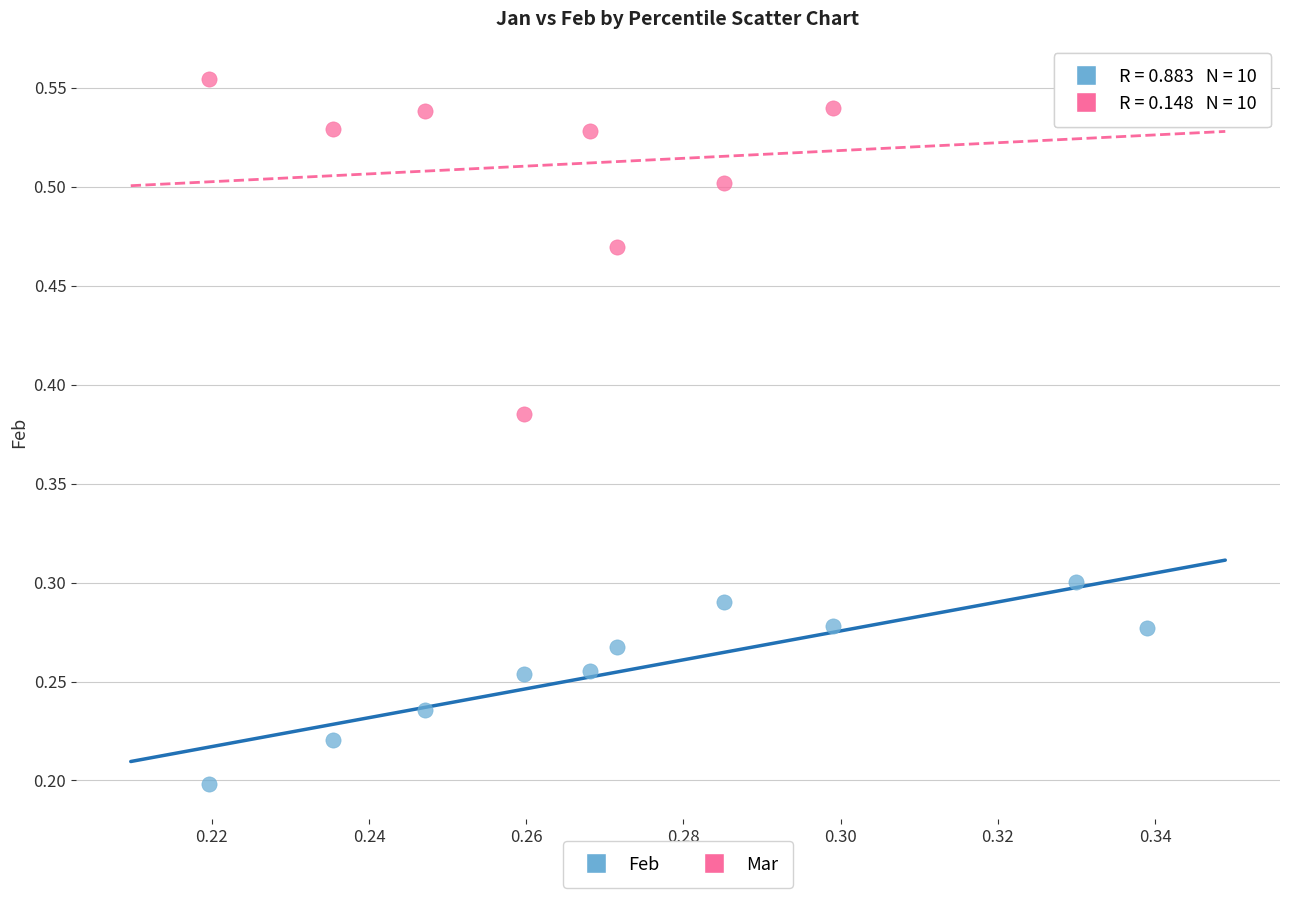

Which series has the widest spread of Y values?

Mar